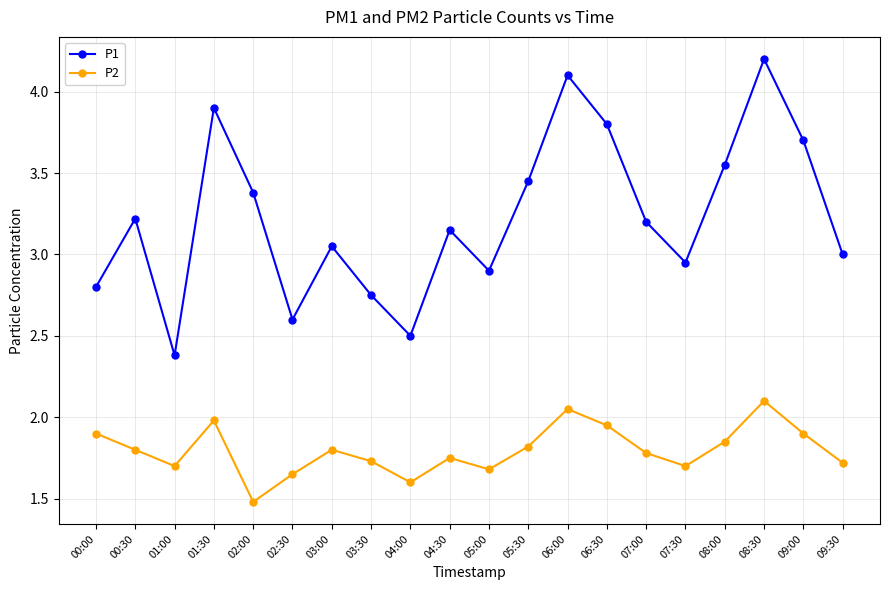

List the series in order of their peak value, lowest first.

P2, P1